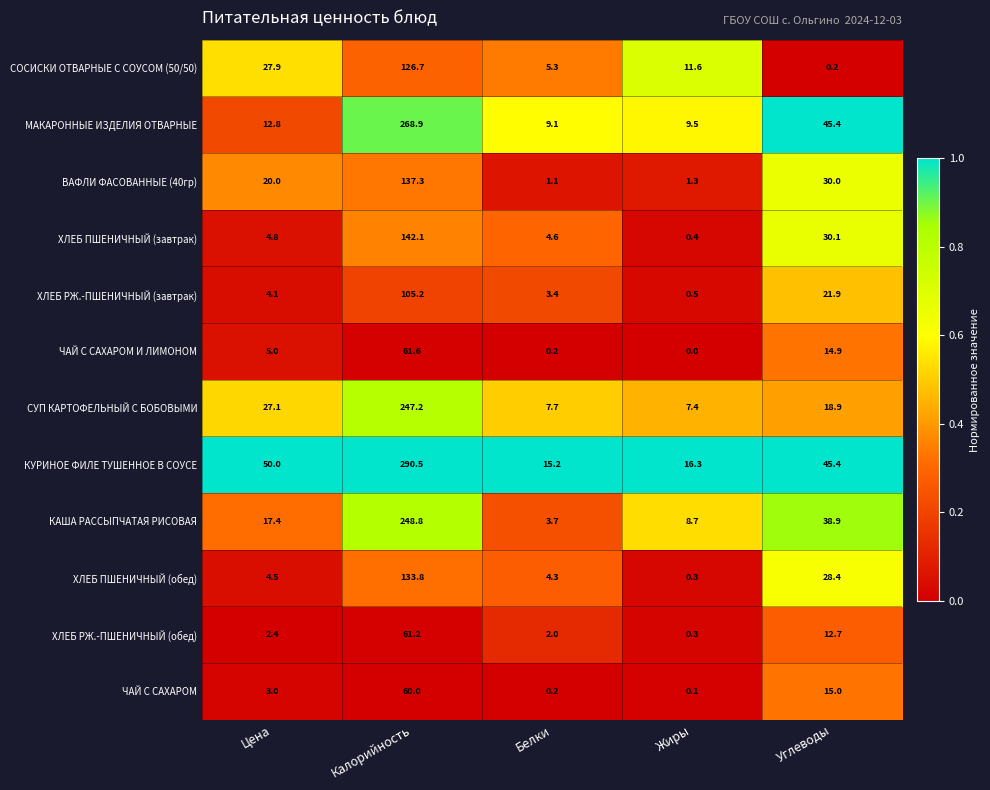

What is the total value across all series at Углеводы?

301.8